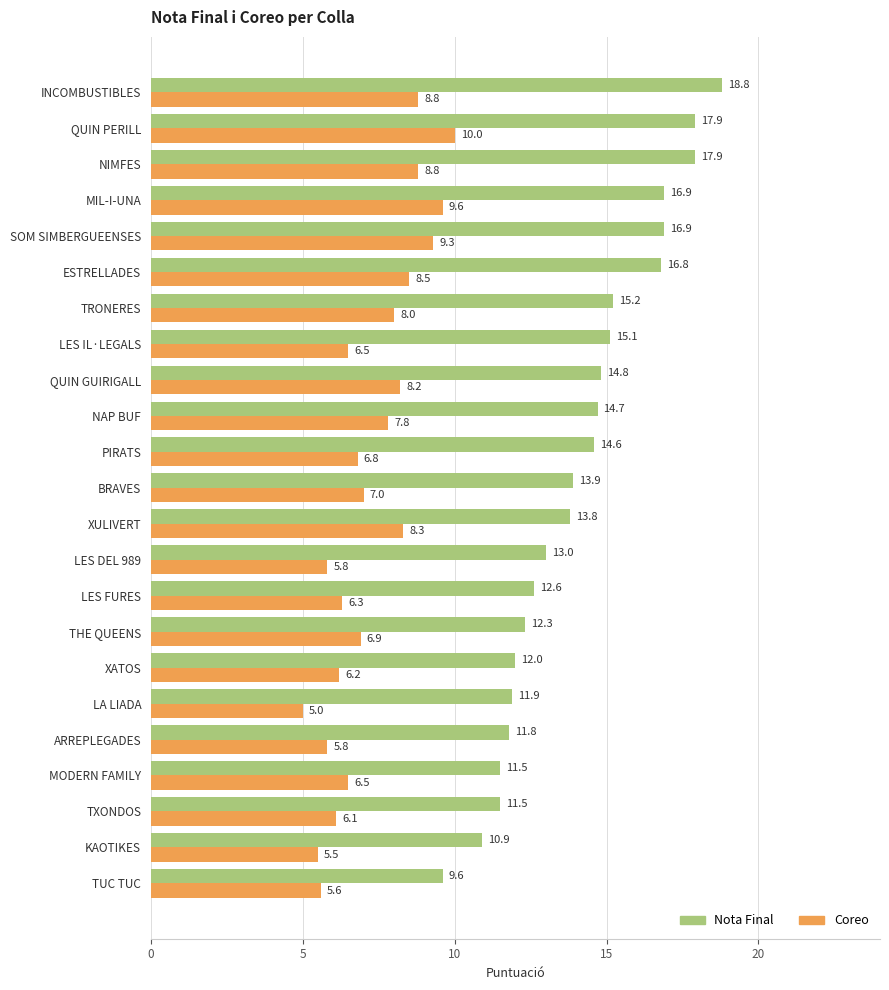

What is the difference between the Nota Final values at NAP BUF and XATOS?

2.7